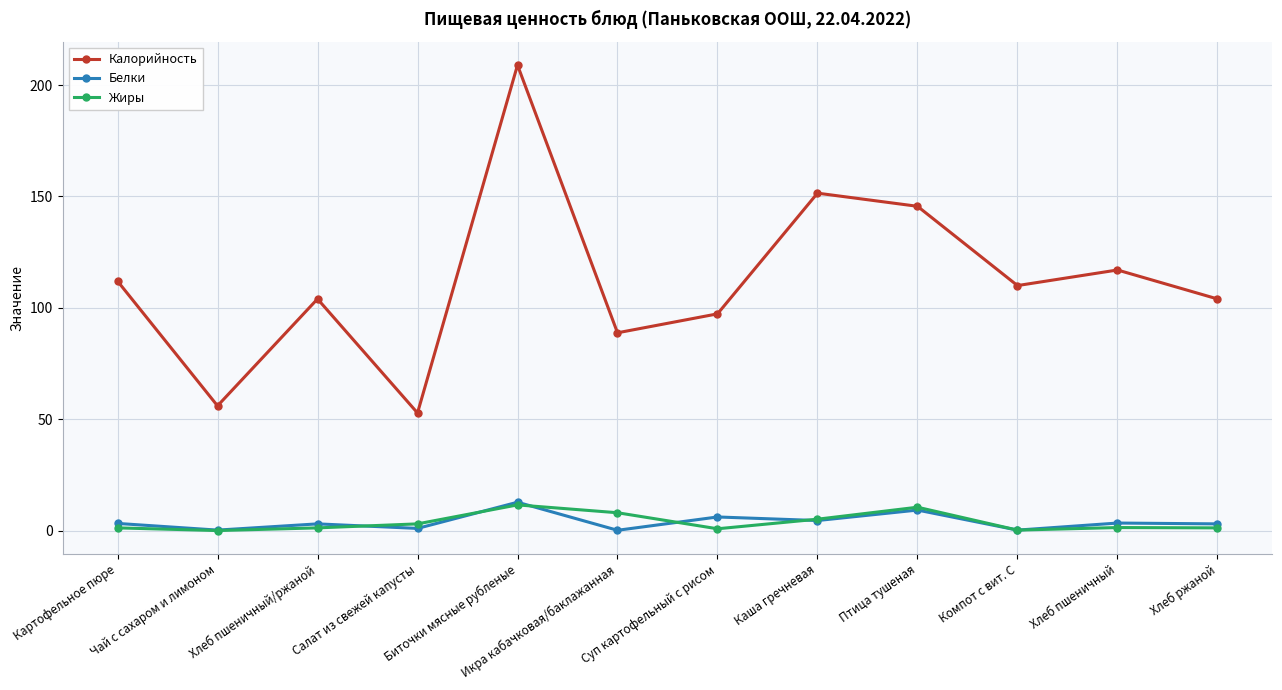

What value does the Жиры series have at Птица тушеная?

10.5